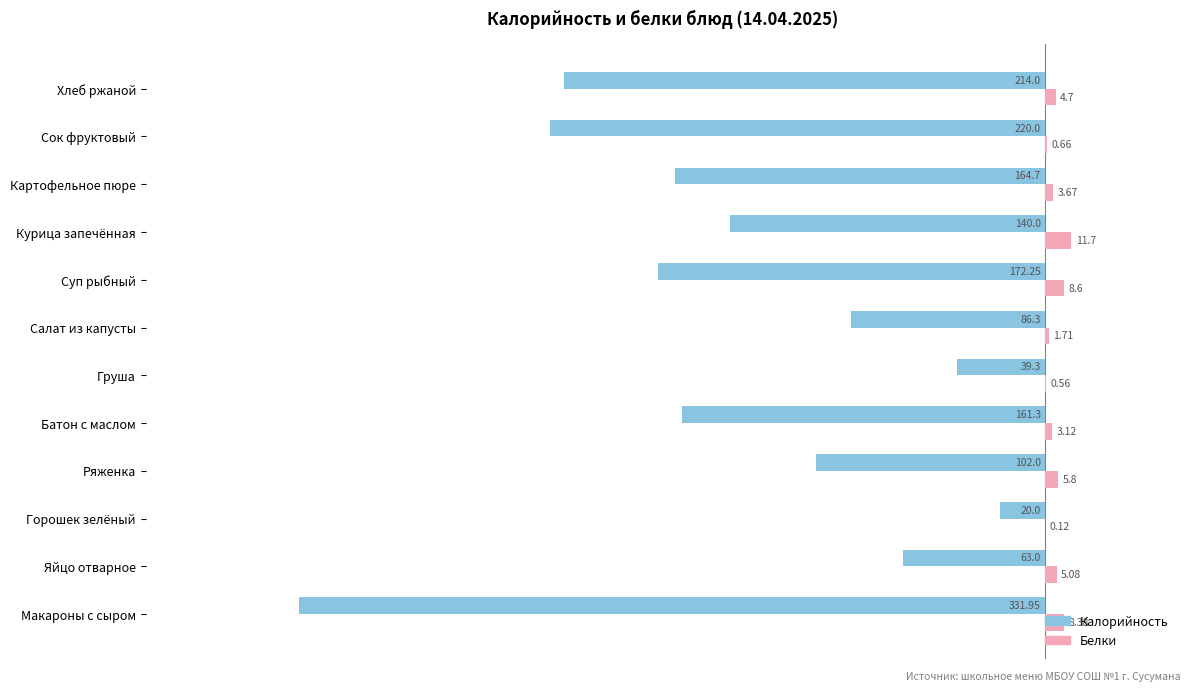

Is the value of Калорийность at Картофельное пюре greater than the value of Белки at Курица запечённая?

No